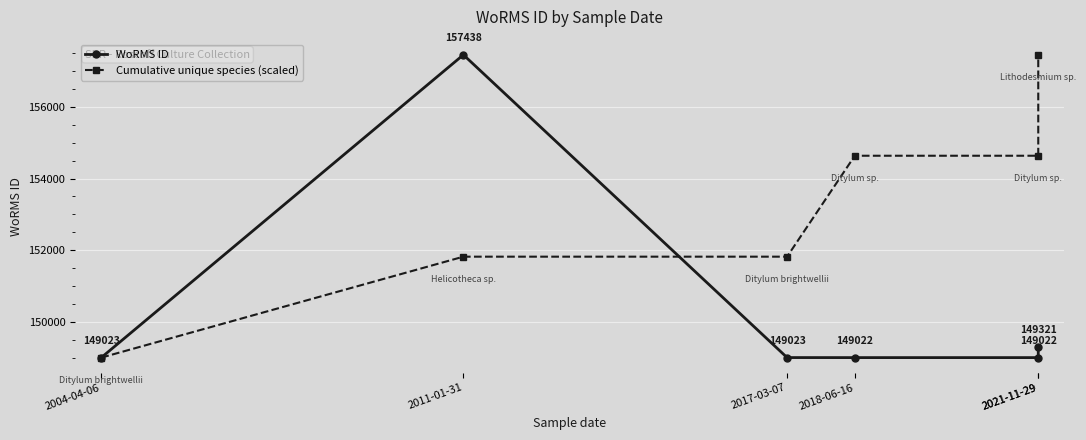

Rank the series by their average value, from highest to lowest.

Cumulative unique species (scaled), WoRMS ID